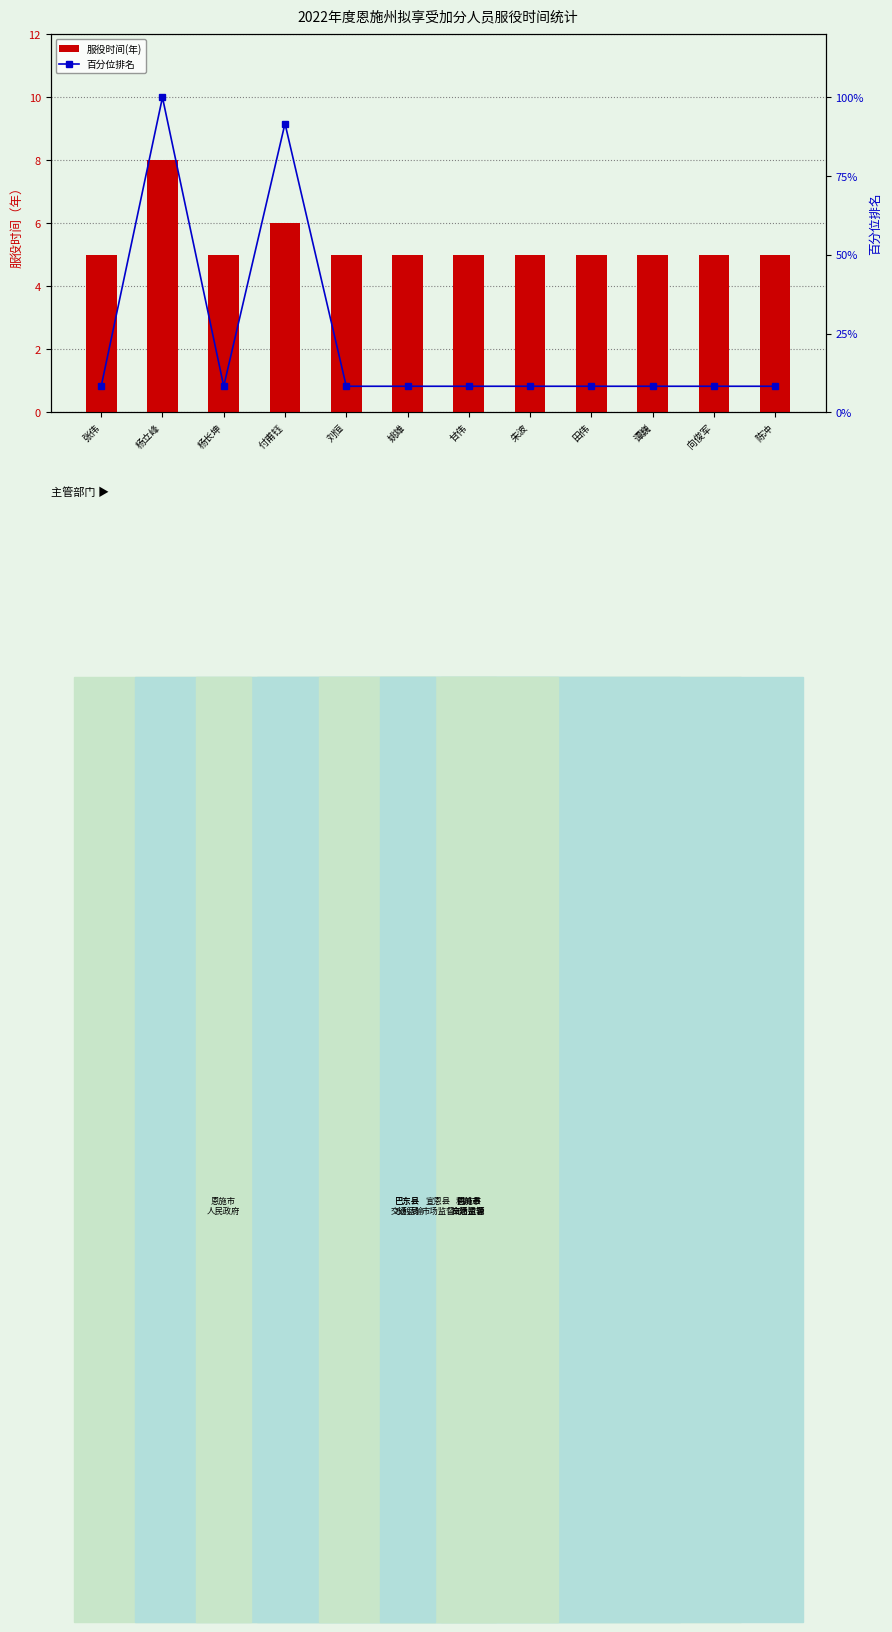

List the series in order of their overall mean, lowest first.

服役时间(年), 百分位排名